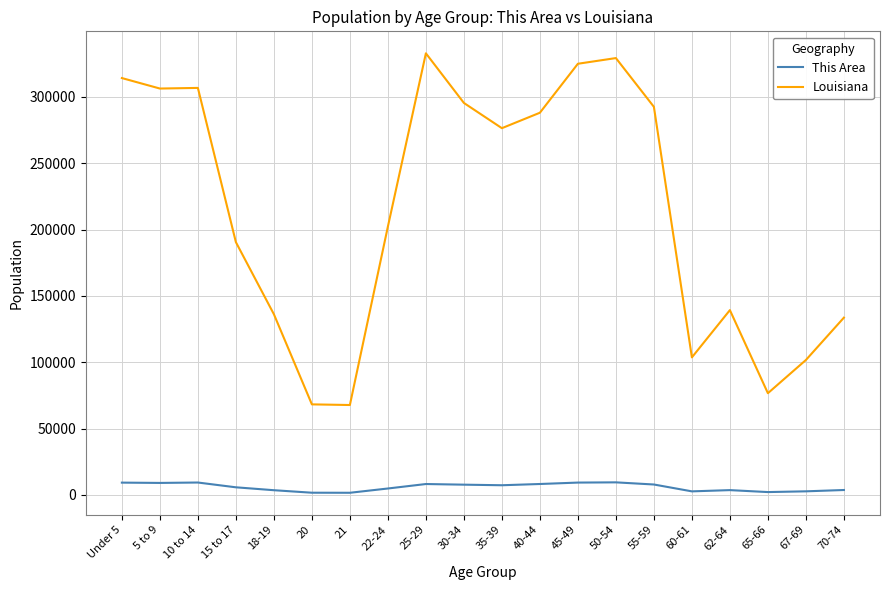

What are all the series names shown in the legend?

This Area, Louisiana